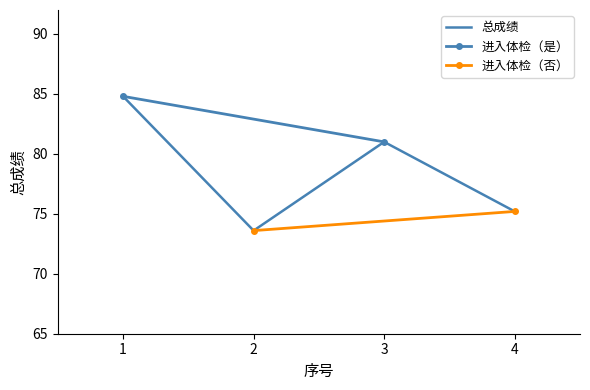

At which category is the sum across all series the highest?

1